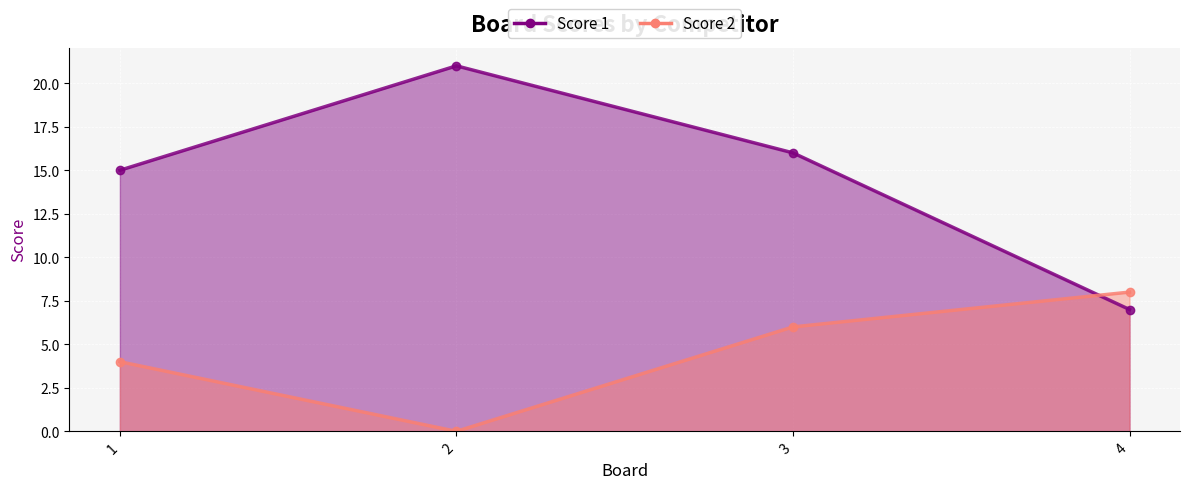

What is the greatest value displayed?

21